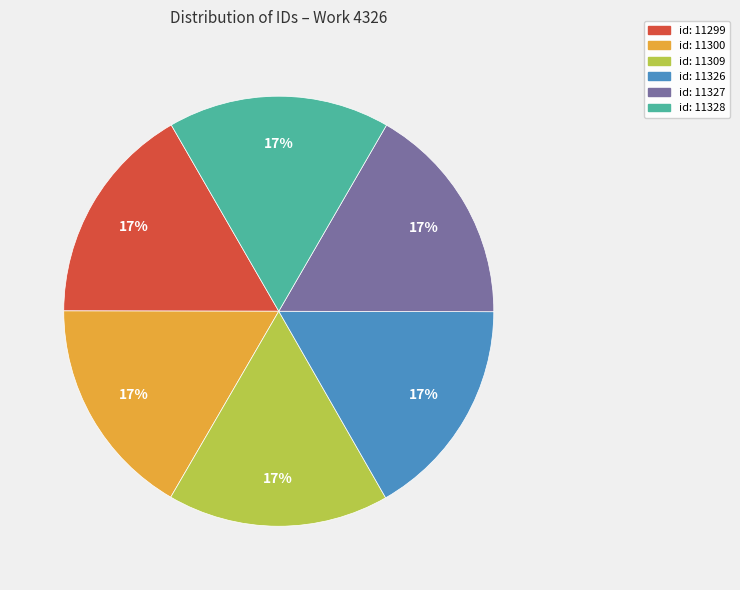

Is it true that id: 11326 is 2% of the pie?

False